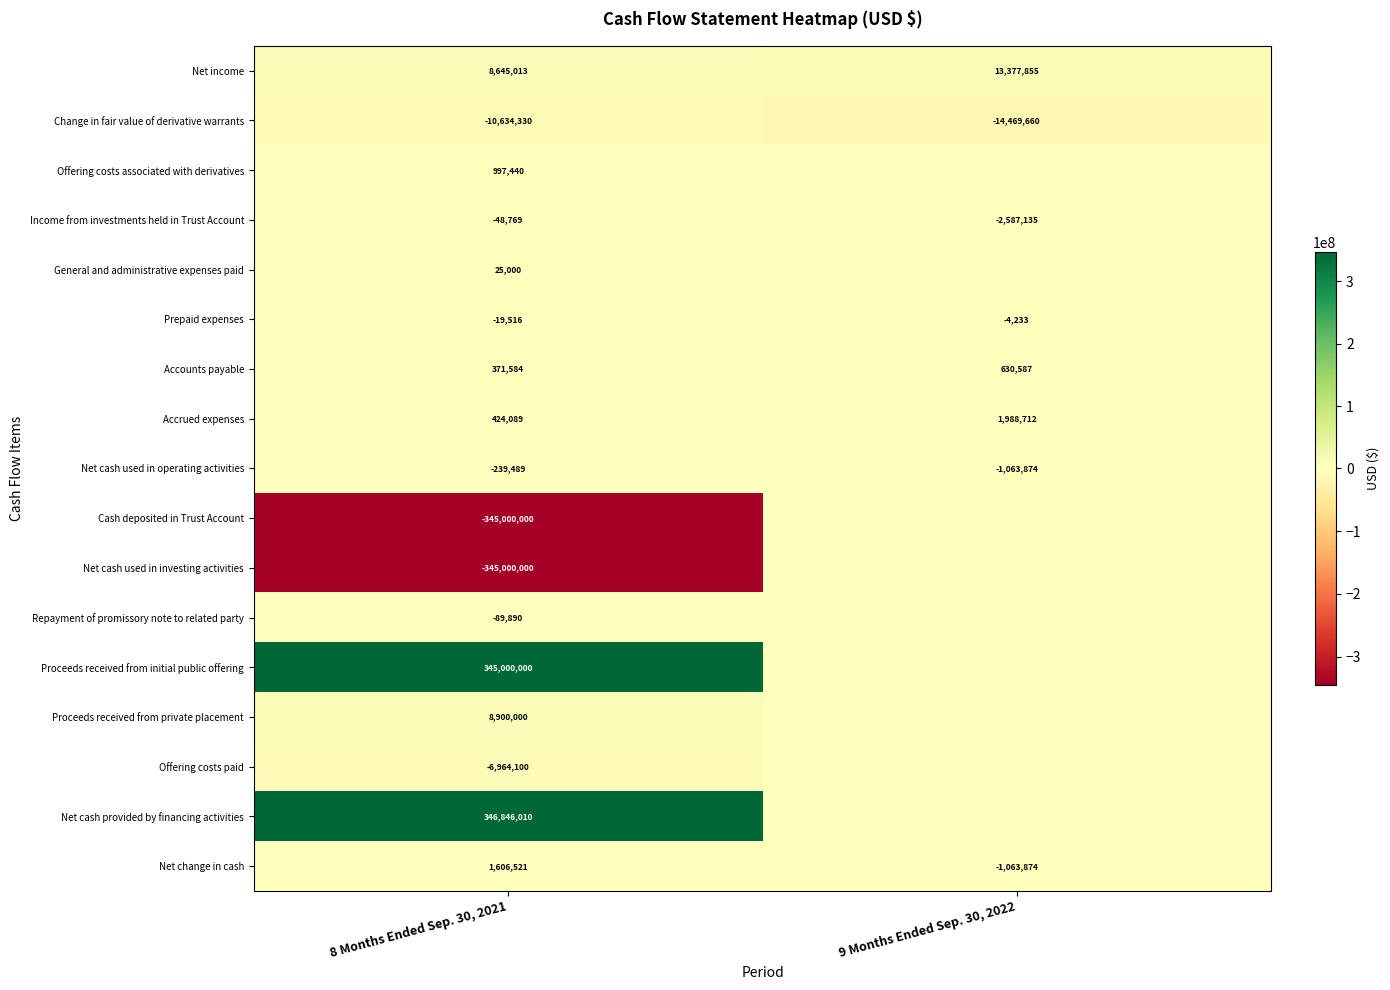

What is the difference between the maximum and minimum values in the Net change in cash series?

2670395